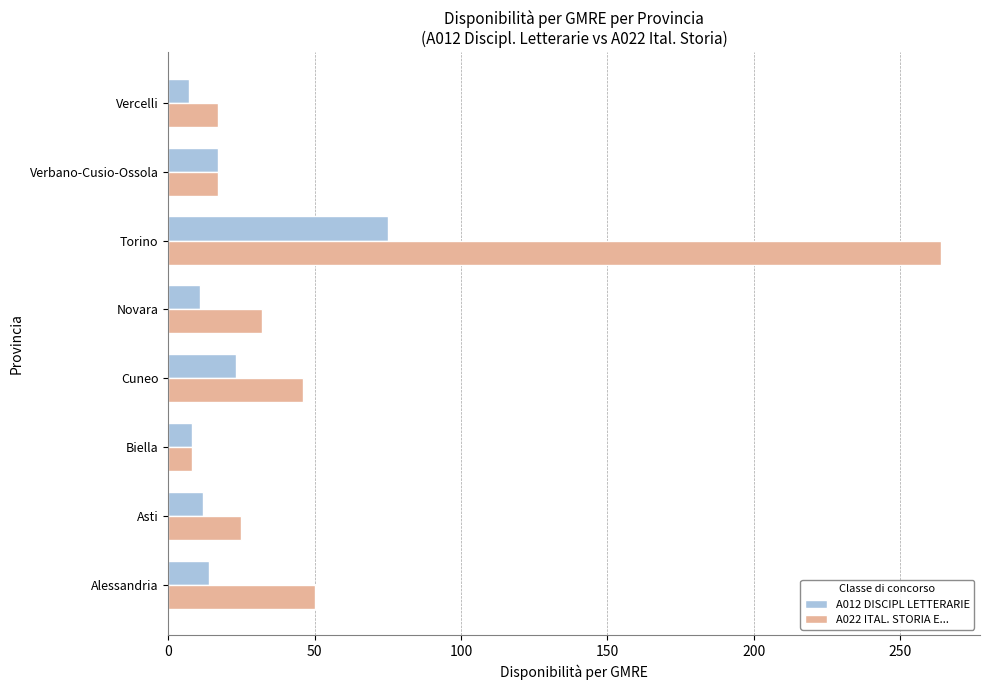

What is the difference between the maximum and minimum values in the A012 DISCIPL LETTERARIE series?

68